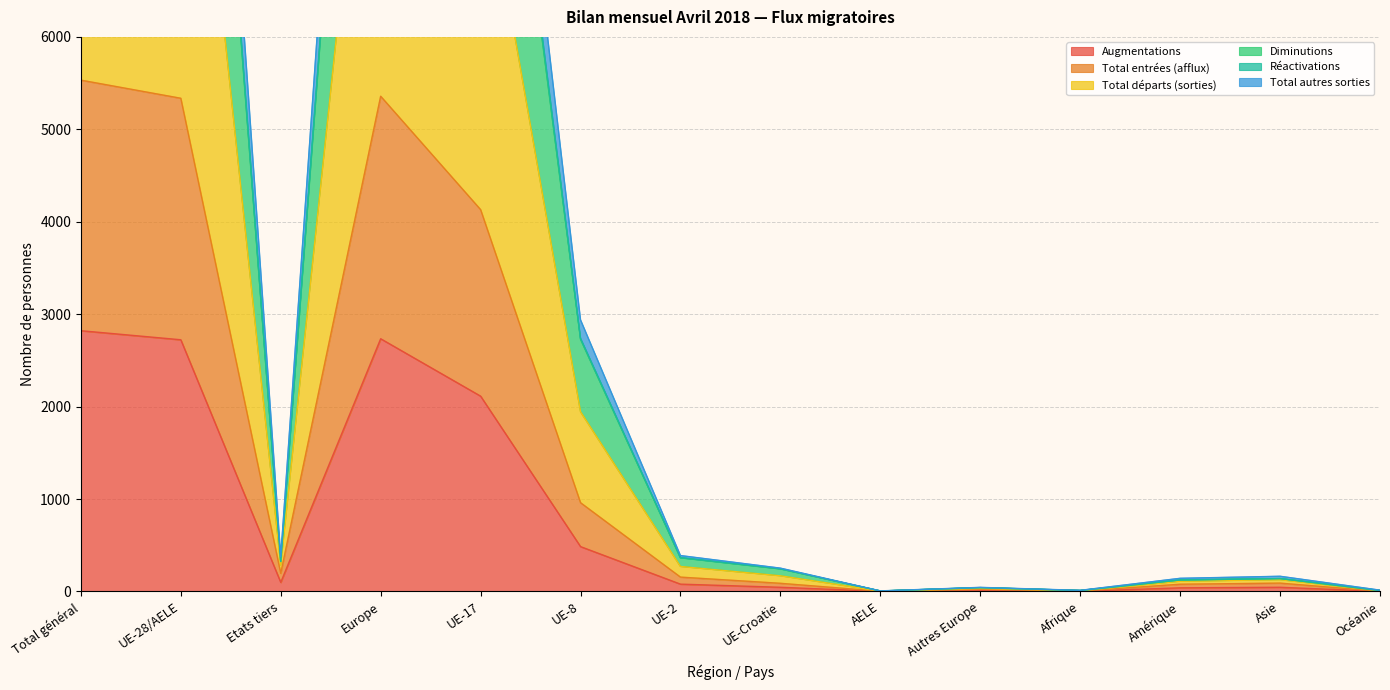

What is the maximum value for Augmentations?

2821